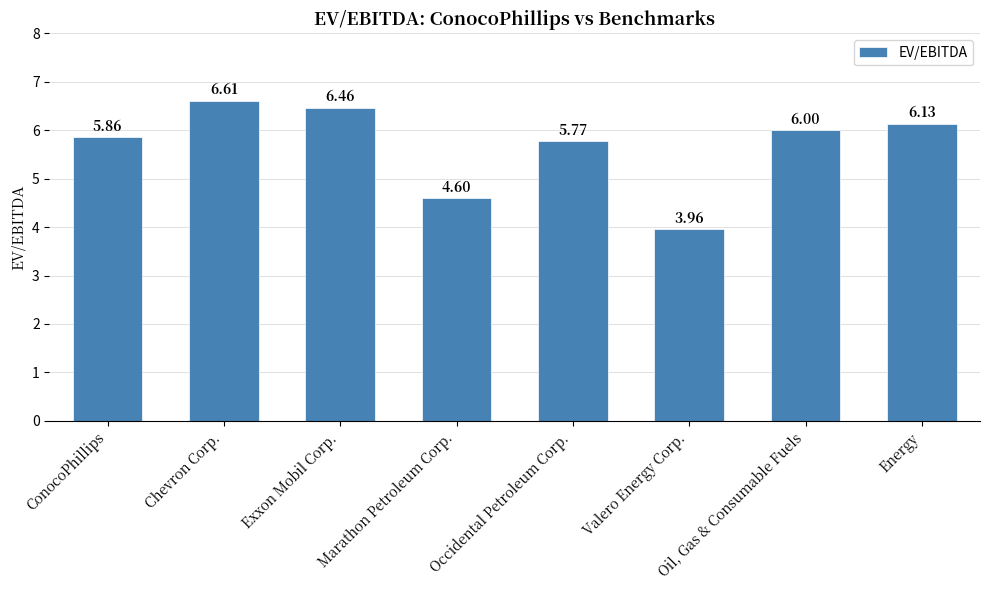

At which label does the data first exceed 6?

Chevron Corp.